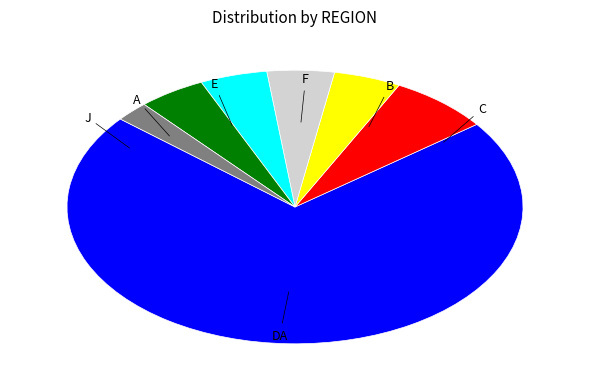

Is there any slice that represents more than half of the pie?

Yes